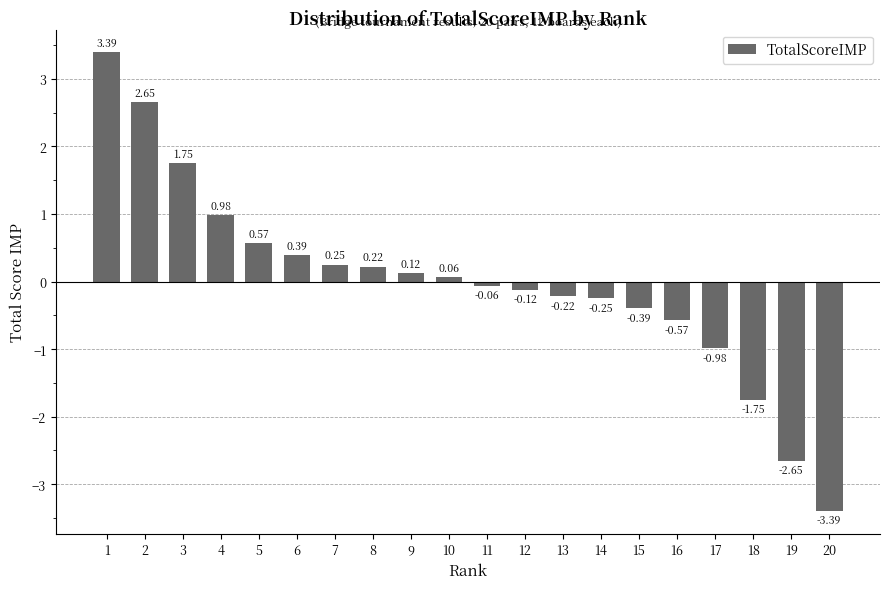

List the labels in order of value, smallest first.

20, 19, 18, 17, 16, 15, 14, 13, 12, 11, 10, 9, 8, 7, 6, 5, 4, 3, 2, 1